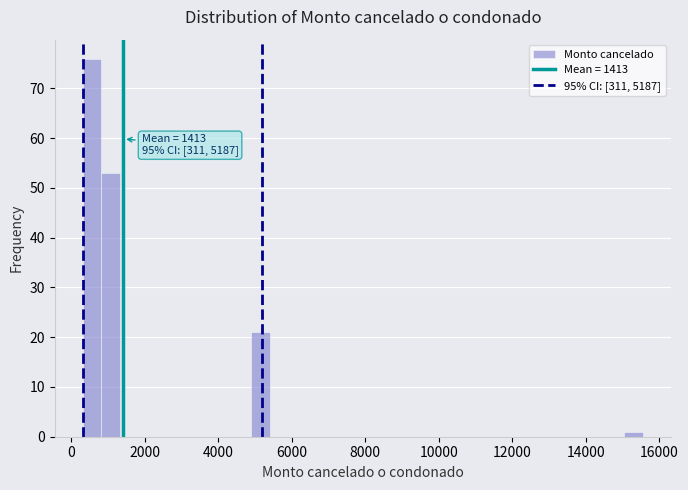

Around what value on the x-axis is the tallest bar? Give the approximate position of its centre, as read against the axis.

600